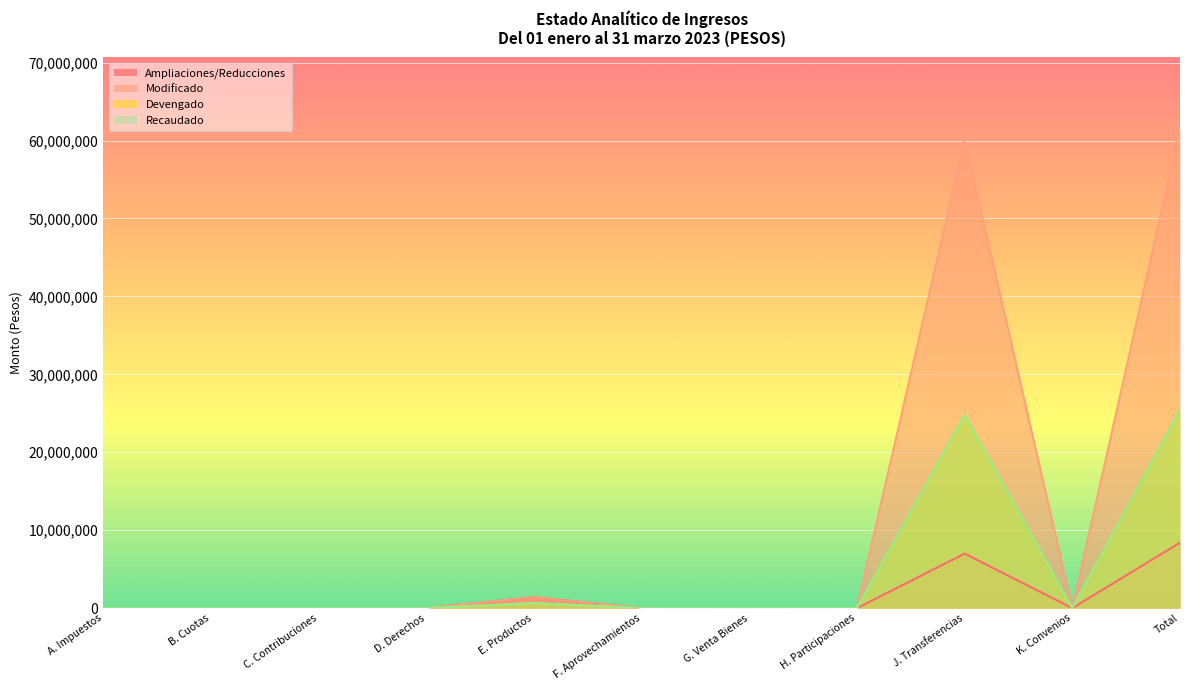

Reading left to right, list all the values displayed in this chart.

Ampliaciones/Reducciones: 0.0	0.0	0.0	0.0	1400000.0	0.0	10000.0	0.0	7000000.0	0.0	8410000.0
Modificado: 0.0	0.0	0.0	0.0	1400000.0	0.0	10000.0	0.0	60052716.0	0.0	61462716.0
Devengado: 0.0	0.0	0.0	0.0	651626.3	0.0	0.0	0.0	24777417.0	0.0	25429043.3
Recaudado: 0.0	0.0	0.0	0.0	651621.5	0.0	0.0	0.0	24777417.0	0.0	25429038.5